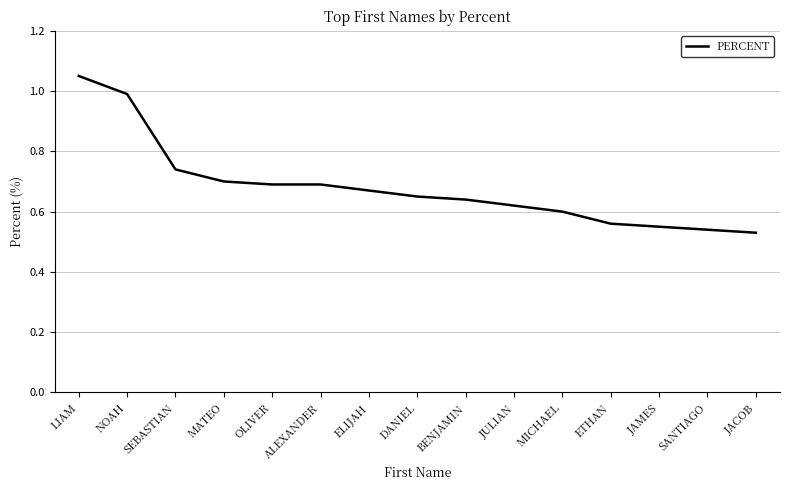

What is the sum of all values?

10.2